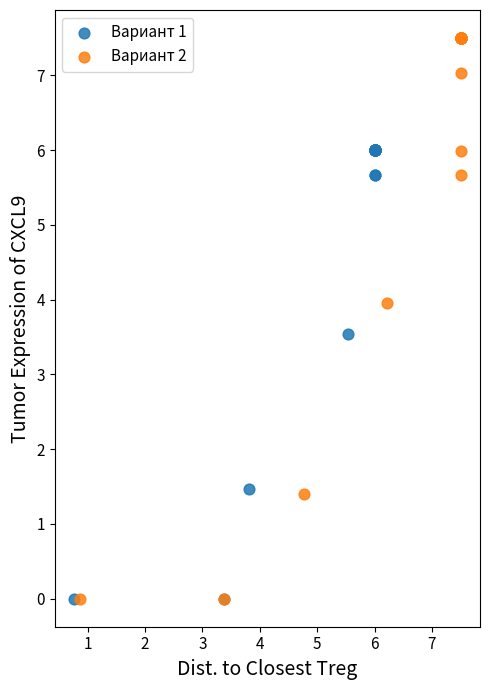

Which series contains the highest Y value?

Вариант 2